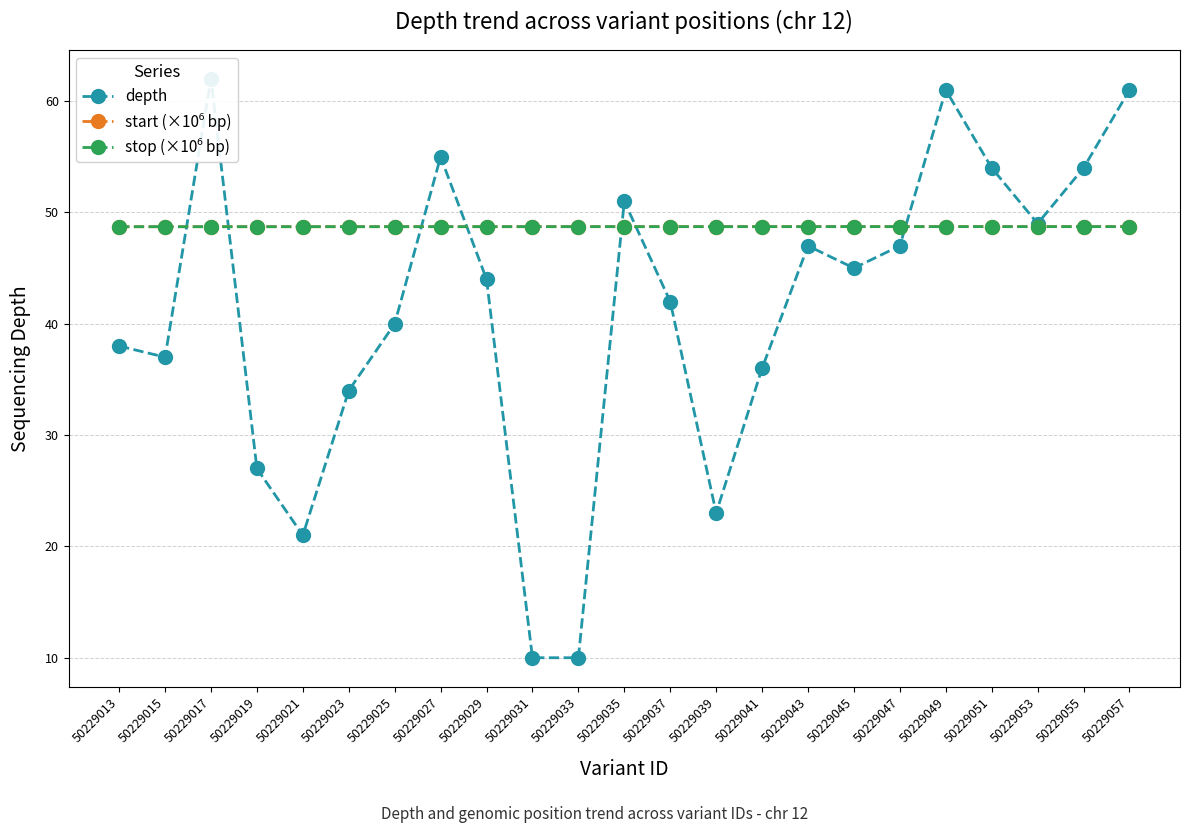

How many data points does each series have?

23